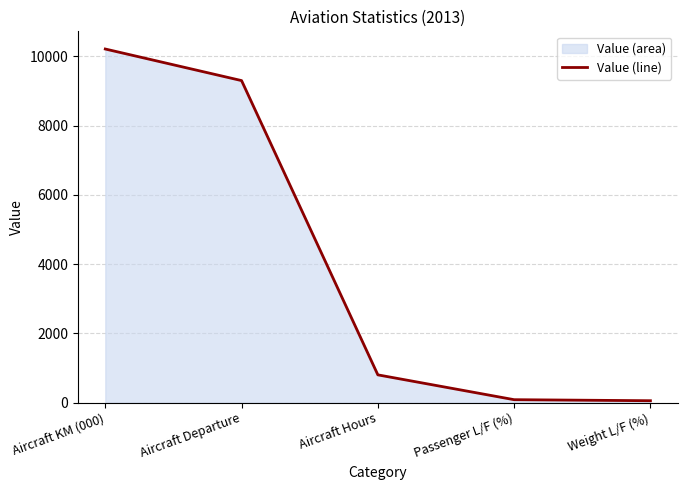

What is the label of the 4th point from the left?

Passenger L/F (%)